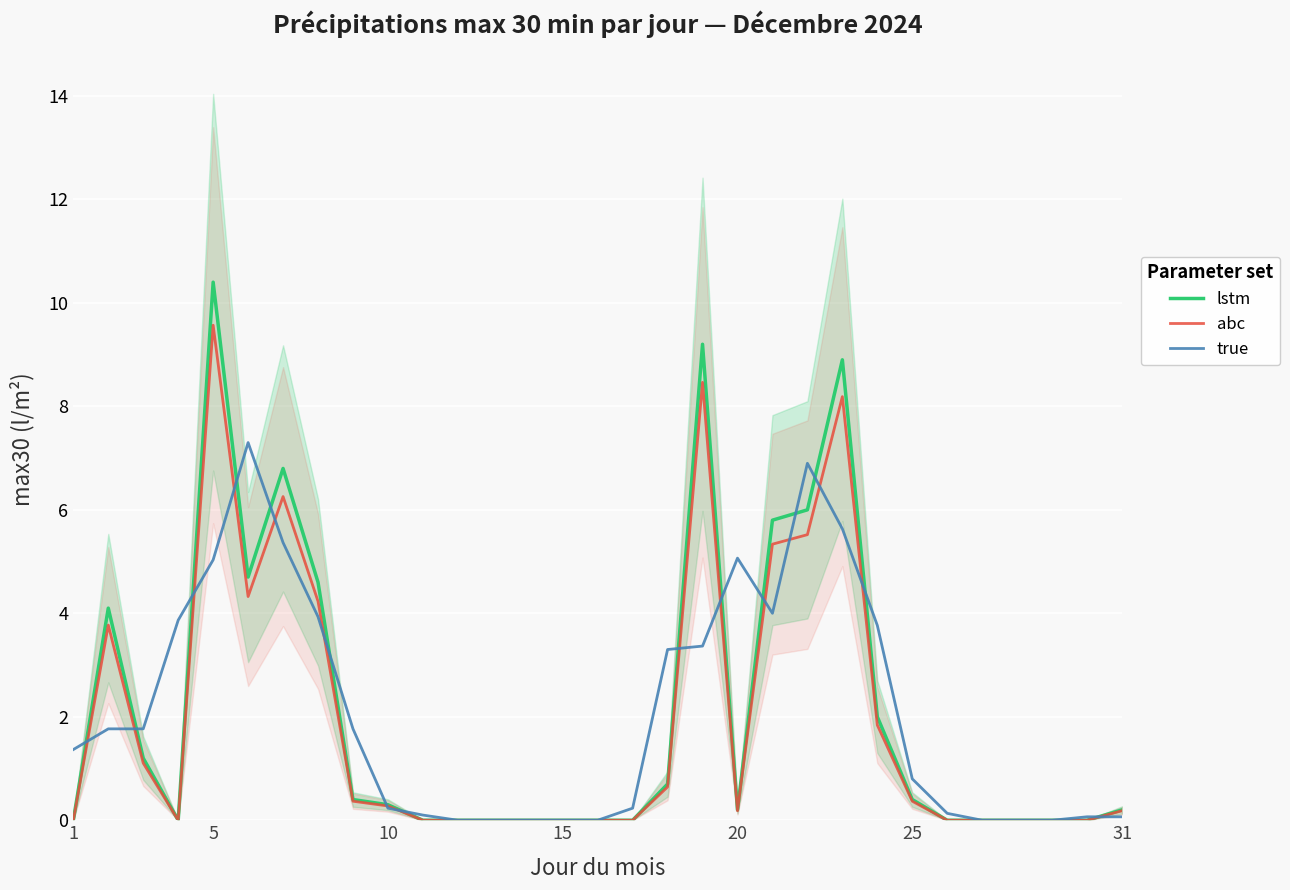

Is this an area chart (filled region under the line)?

No